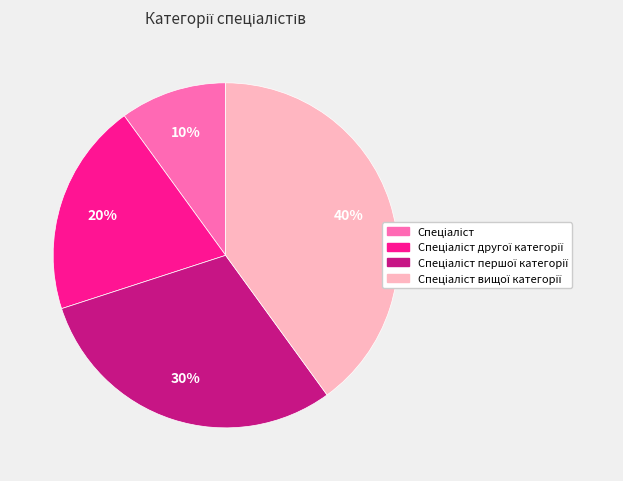

To the nearest percent, what is the average slice percentage?

25%